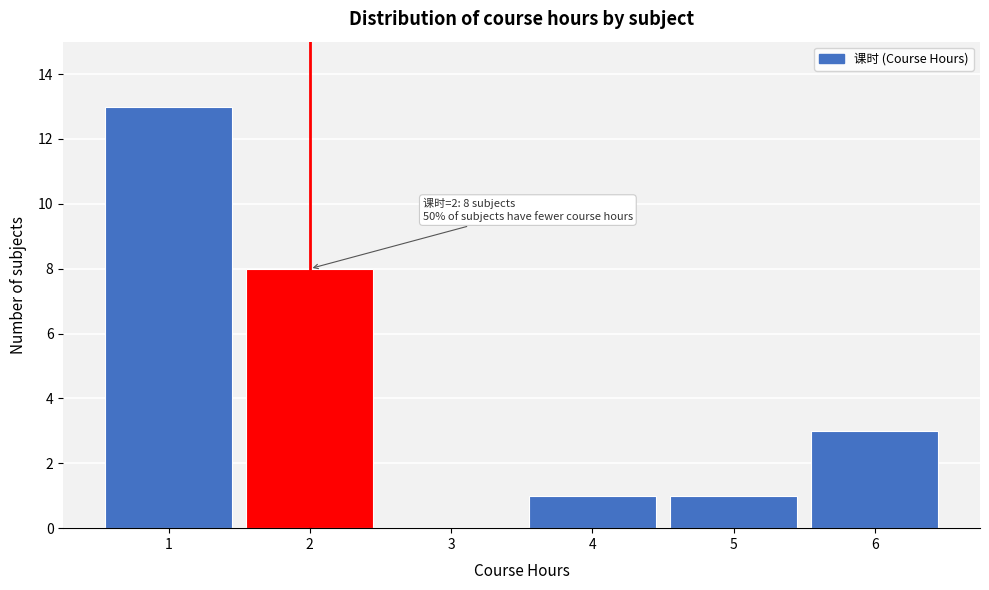

Reading left to right, extract all data points from this chart.

1=13	2=8	3=0	4=1	5=1	6=3